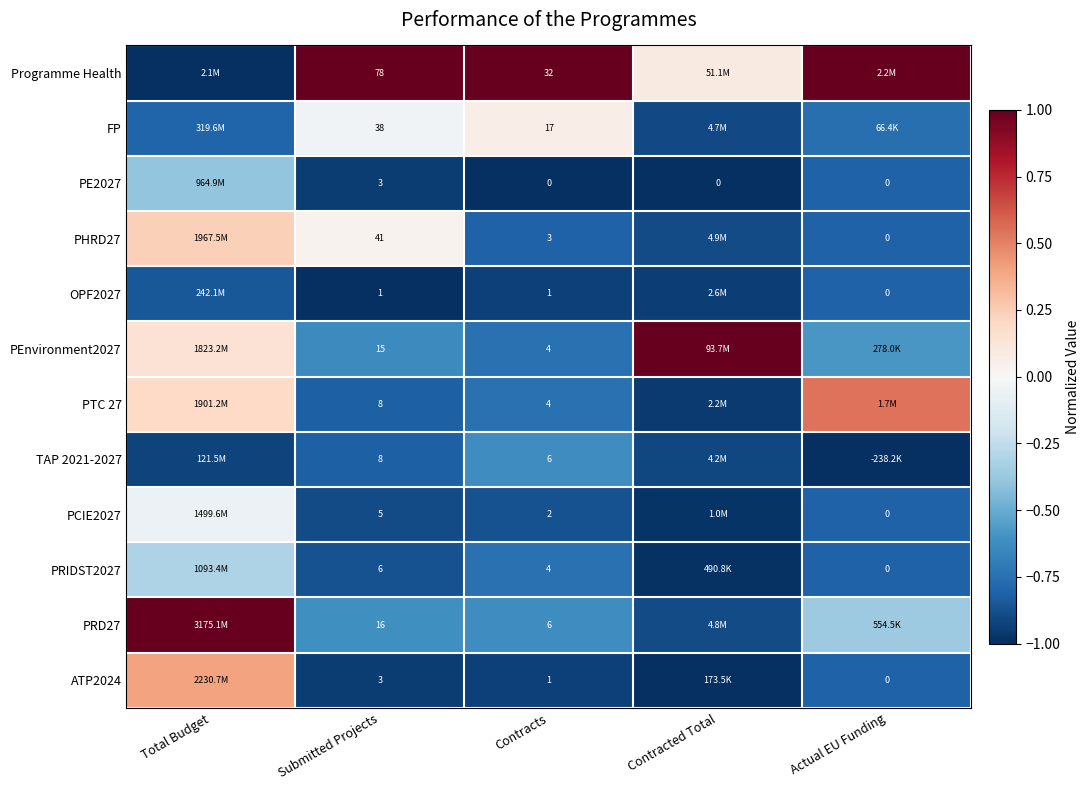

The PHRD27 series shows -1.2 at Actual EU Funding. True or false?

False